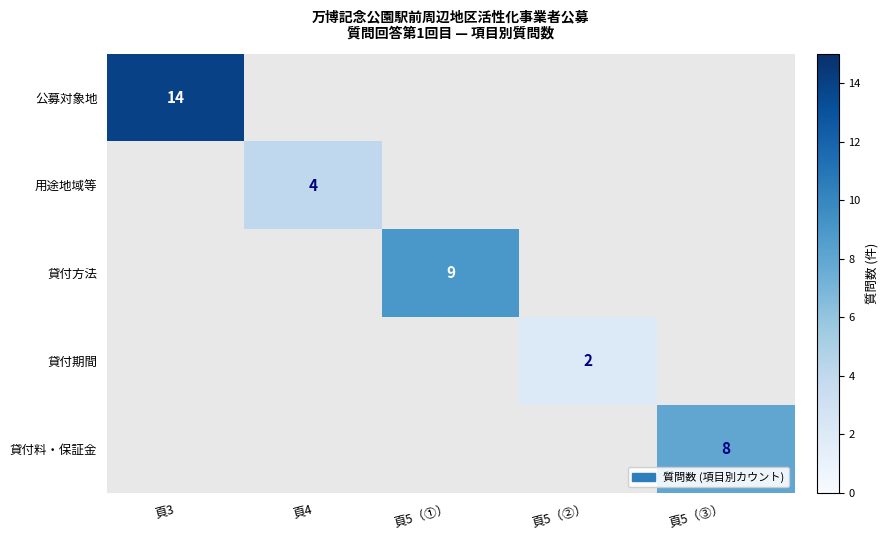

The 貸付方法 series shows 13 at 頁5（①）. True or false?

False